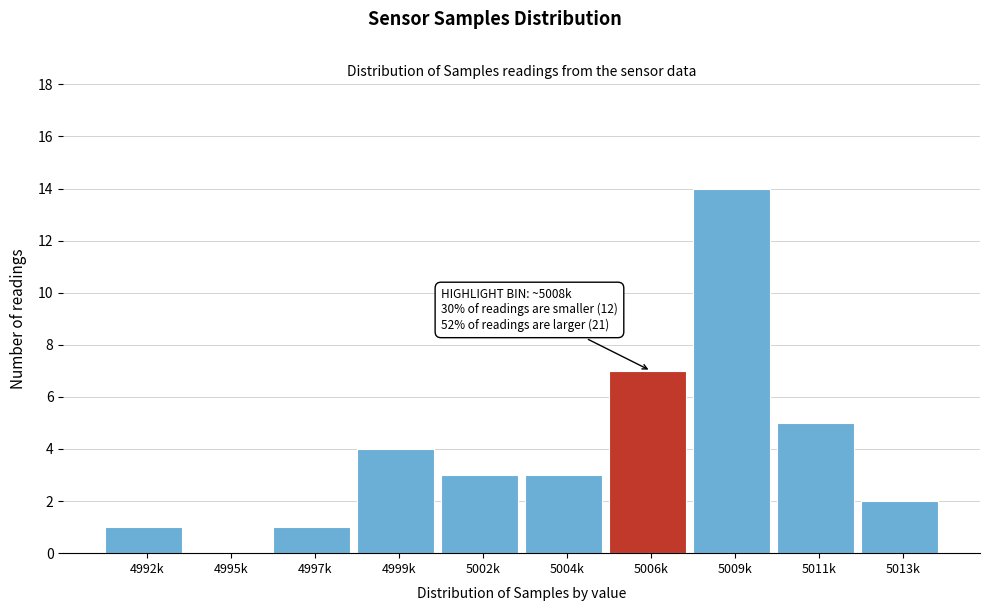

Reading right to left, extract all data points from this chart.

5013k=2	5011k=5	5009k=14	5006k=7	5004k=3	5002k=3	4999k=4	4997k=1	4995k=0	4992k=1